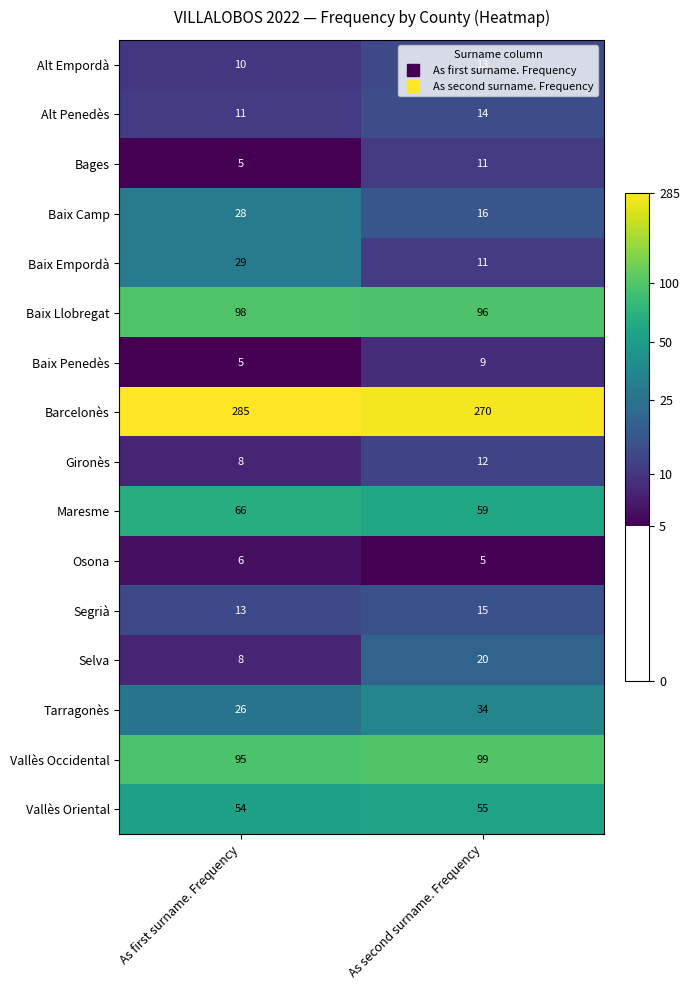

What is the difference between the highest and lowest values at As first surname. Frequency?

280